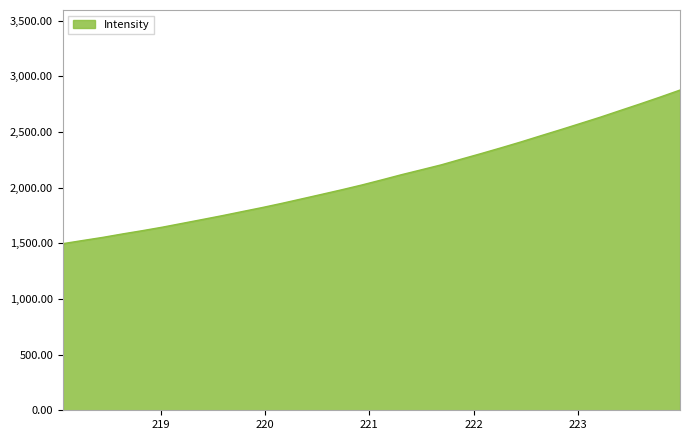

What is the smallest value displayed?

1497.3